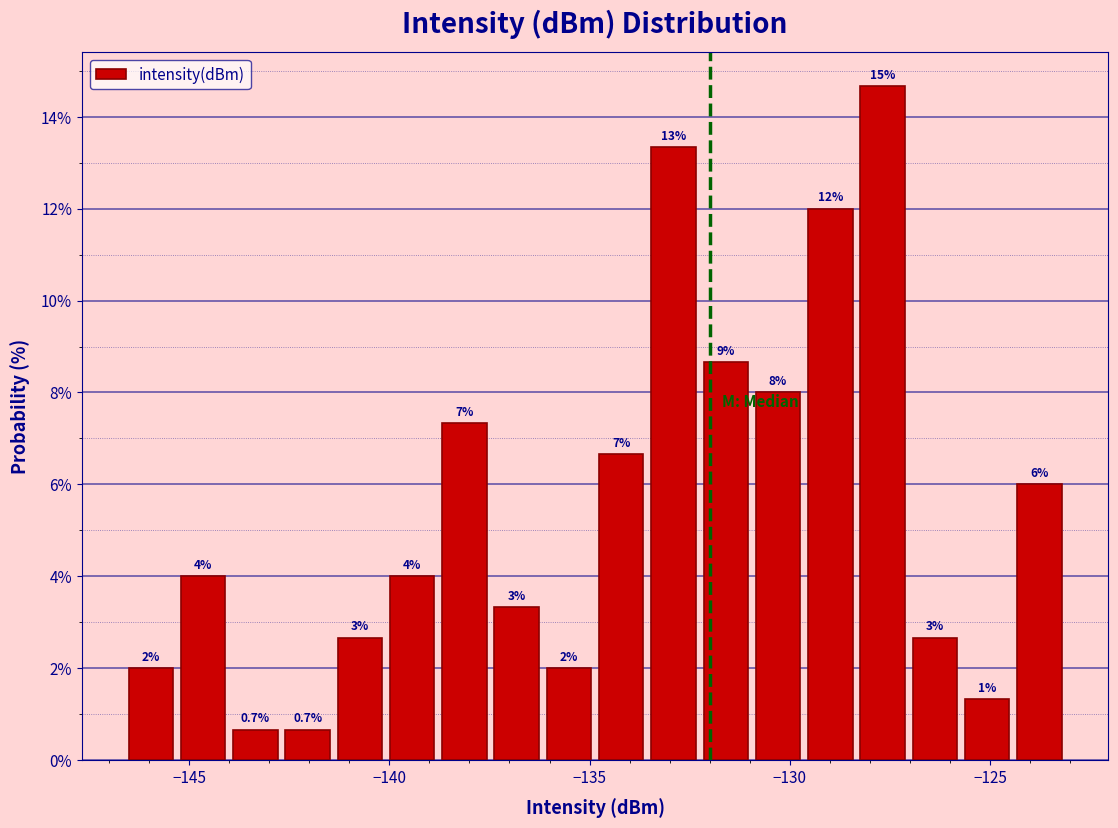

Around what value on the x-axis is the tallest bar? Give the approximate position of its centre, as read against the axis.

-127.5